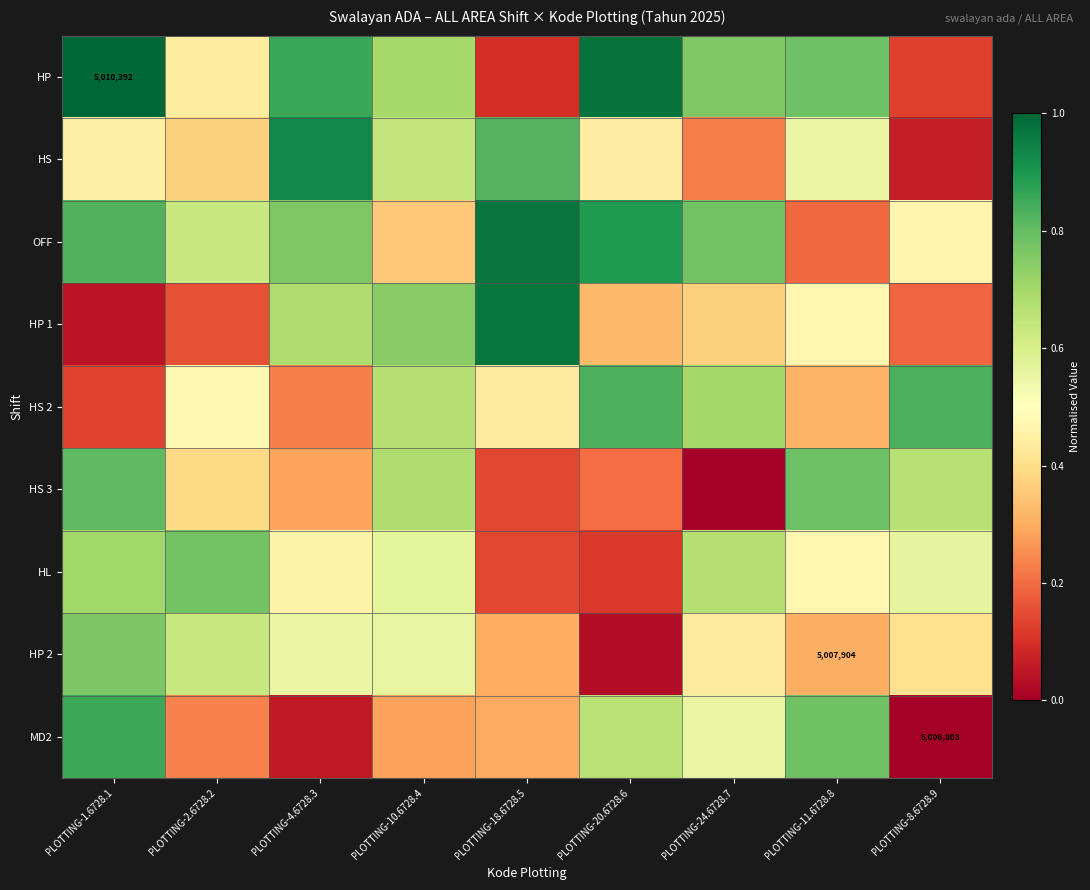

Which series has the largest range (max minus min)?

HP 1